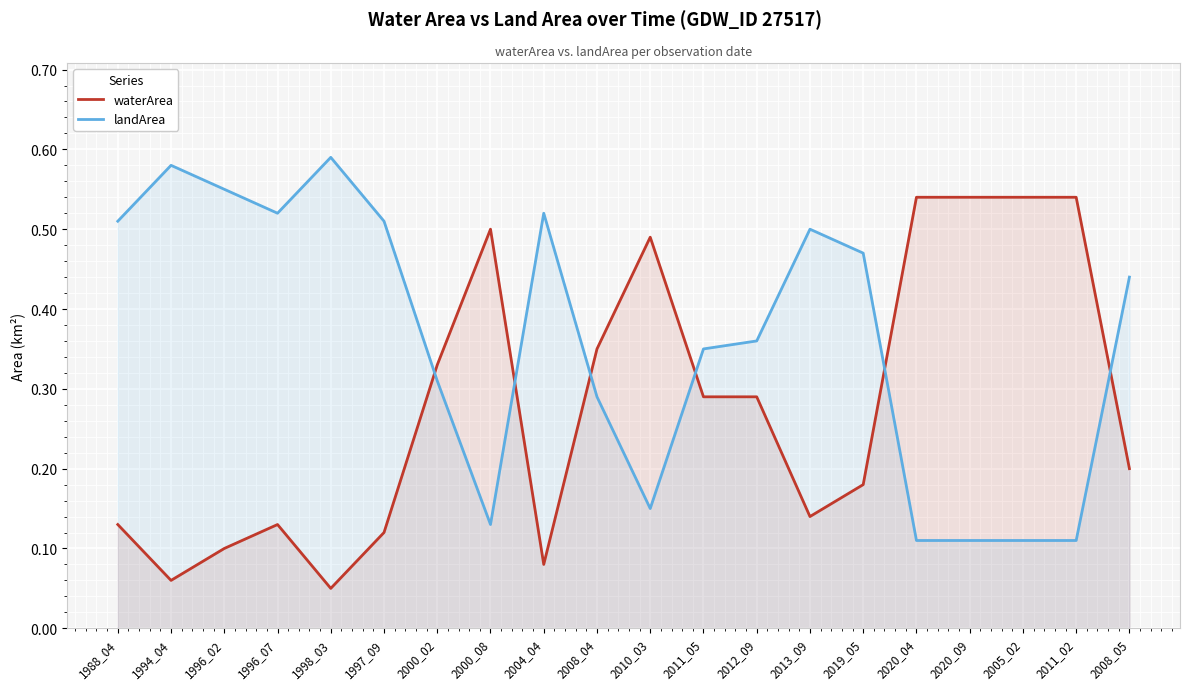

True or false: waterArea has a value of 0.1 at 1996_07.

True